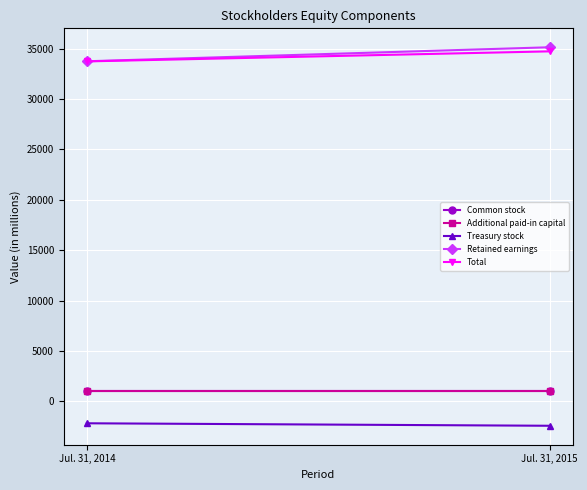

At which label does Additional paid-in capital reach its minimum?

Jul. 31, 2014